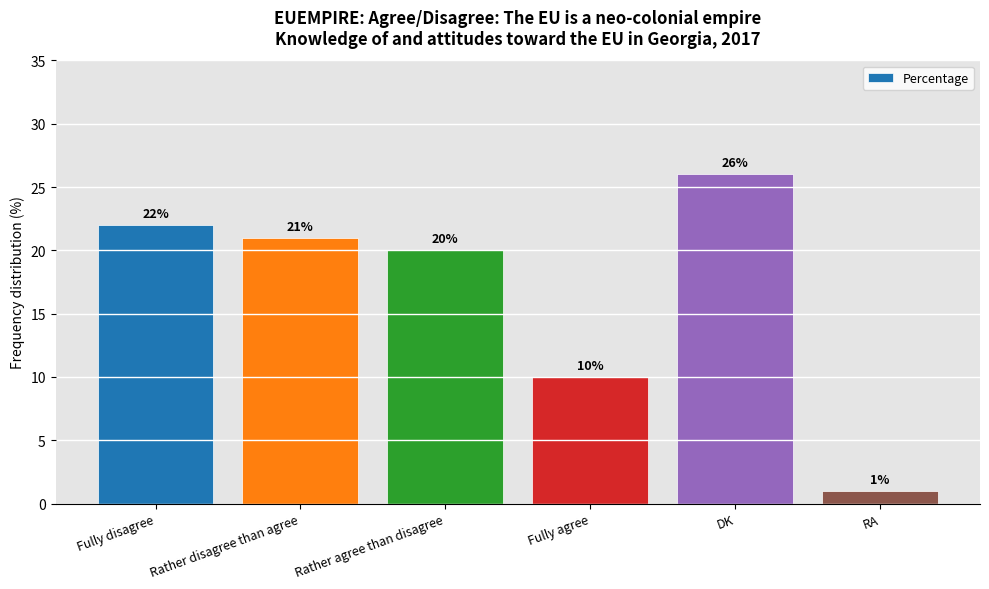

How many values are below 21?

3